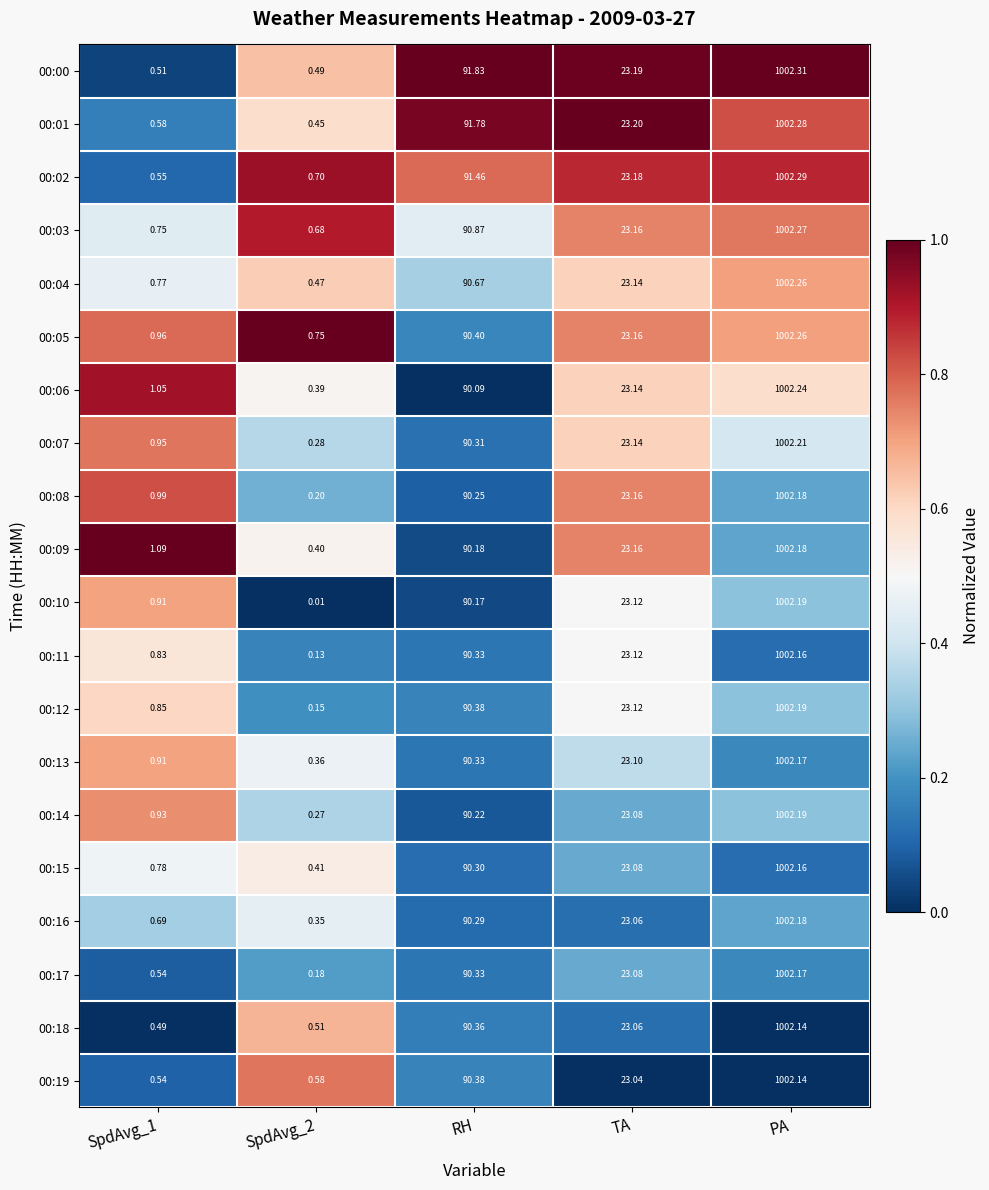

At which label does 00:13 first exceed 23?

RH